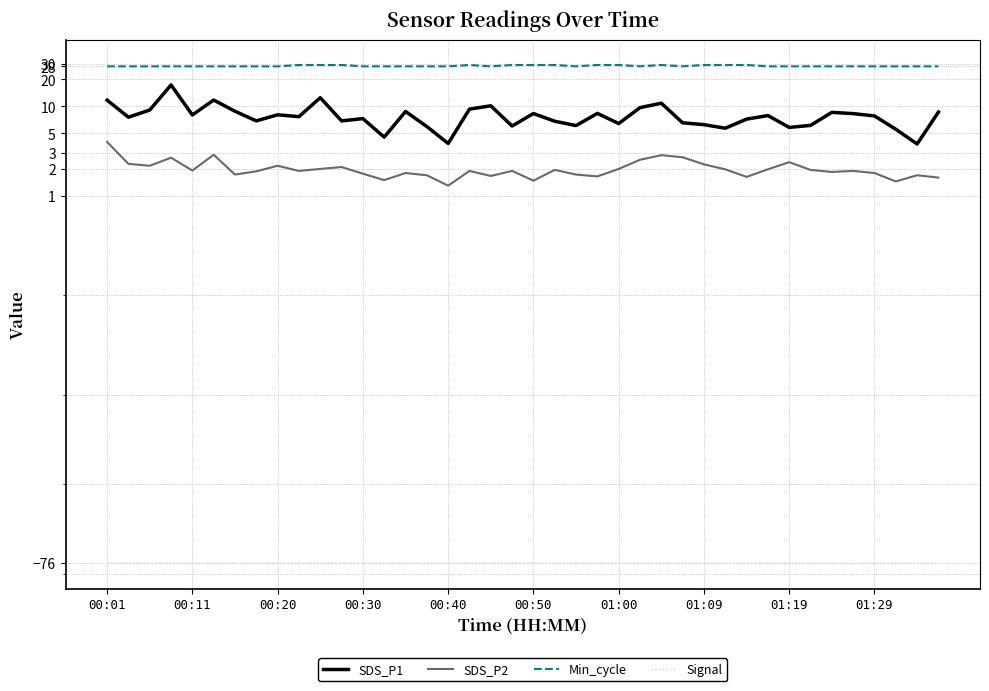

At 00:01, list the series in order from largest to smallest.

Min_cycle, SDS_P1, SDS_P2, Signal